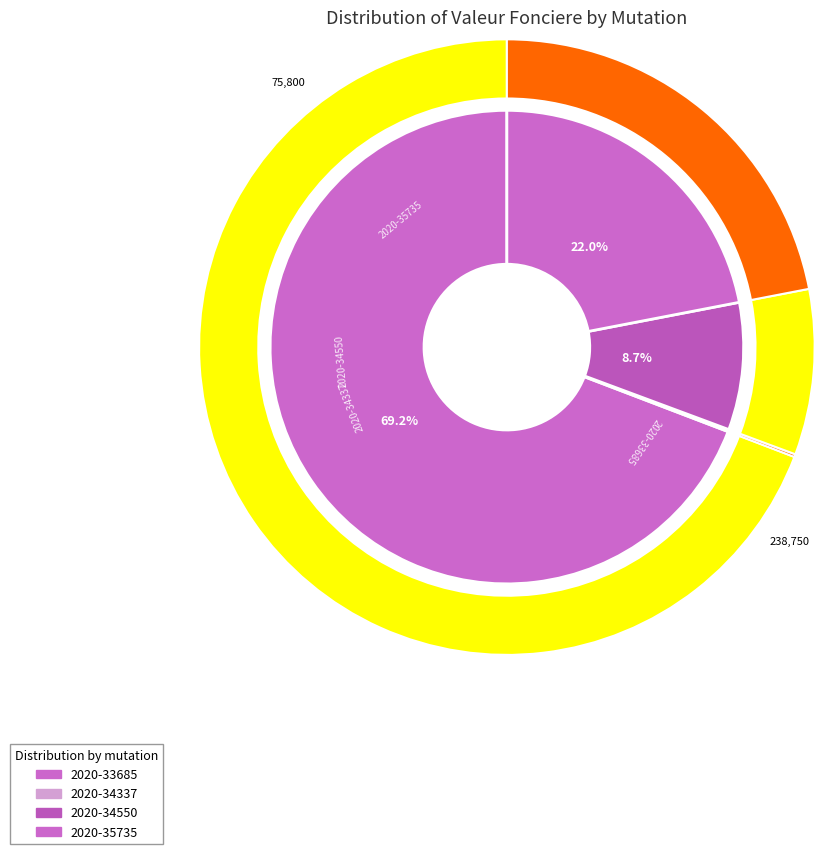

What is the total percentage of 2020-34337 and 2020-35735?

22.1%